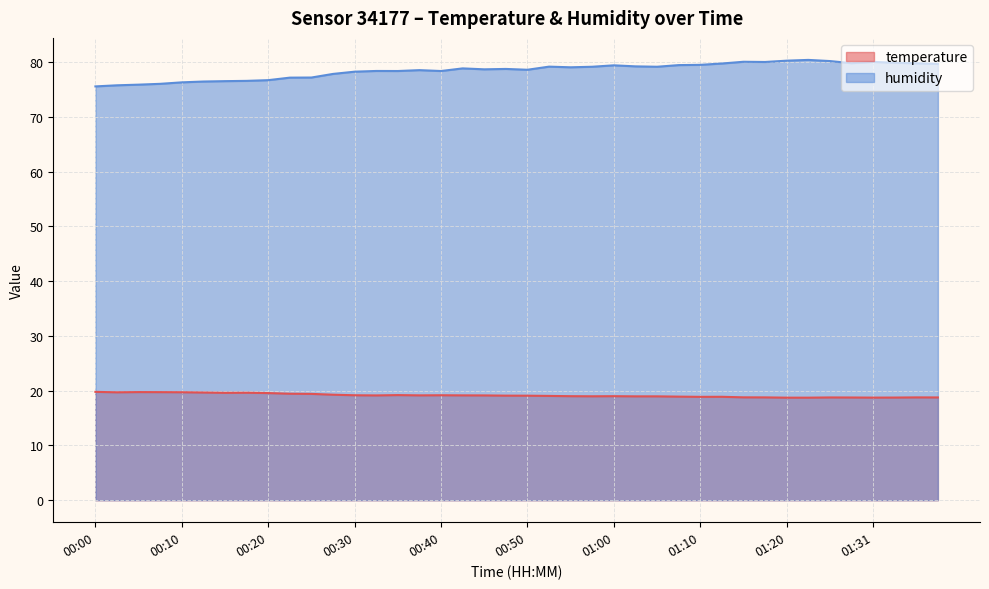

True or false: humidity and temperature cross at least once.

False